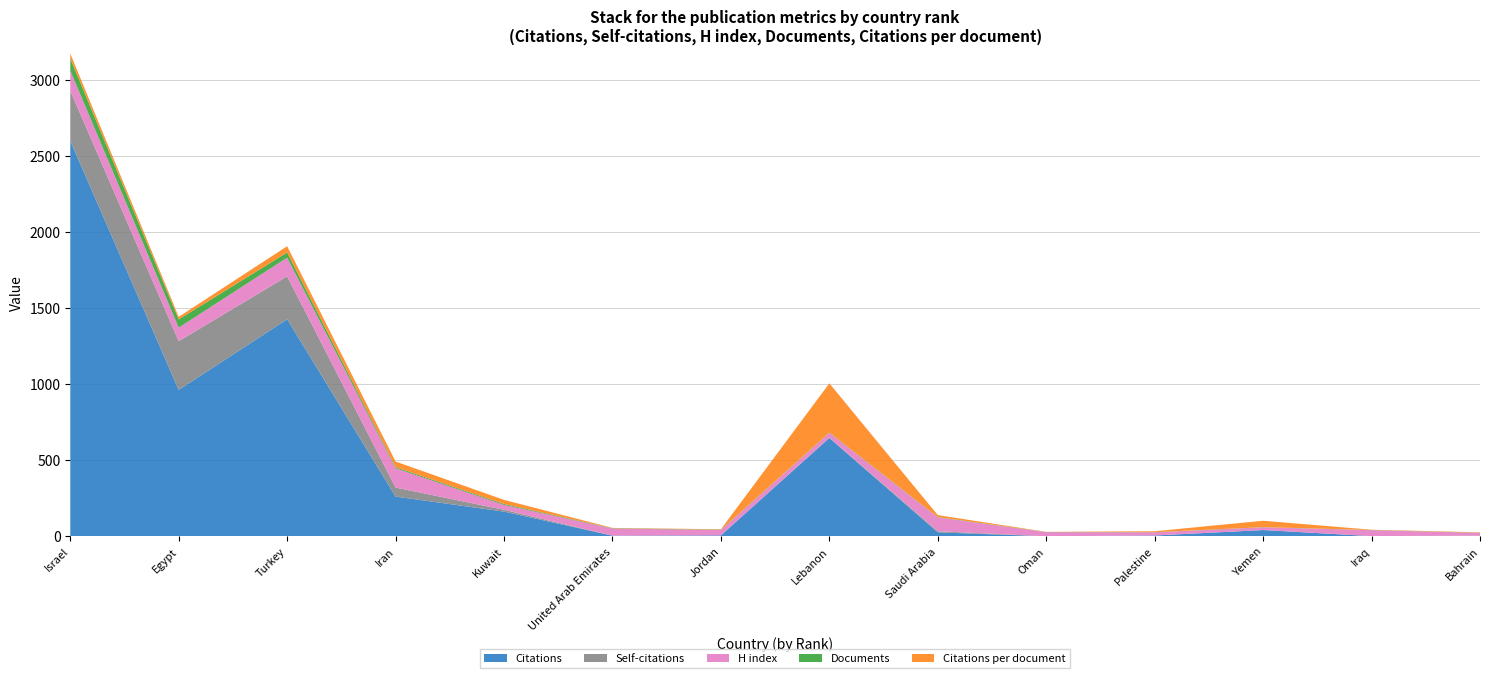

Reading left to right, what are all the values shown in this chart?

Citations: 2599	963	1427	262	163	5	7	647	27	1	6	42	2	3
Self-citations: 329	320	282	59	12	0	0	2	7	0	0	0	0	2
H index: 133	89	123	127	32	47	35	32	91	27	21	18	39	18
Documents: 80	54	34	7	6	2	2	2	2	1	1	1	1	1
Citations per document: 32	17	41	37	27	2	3	323	13	1	6	42	2	3